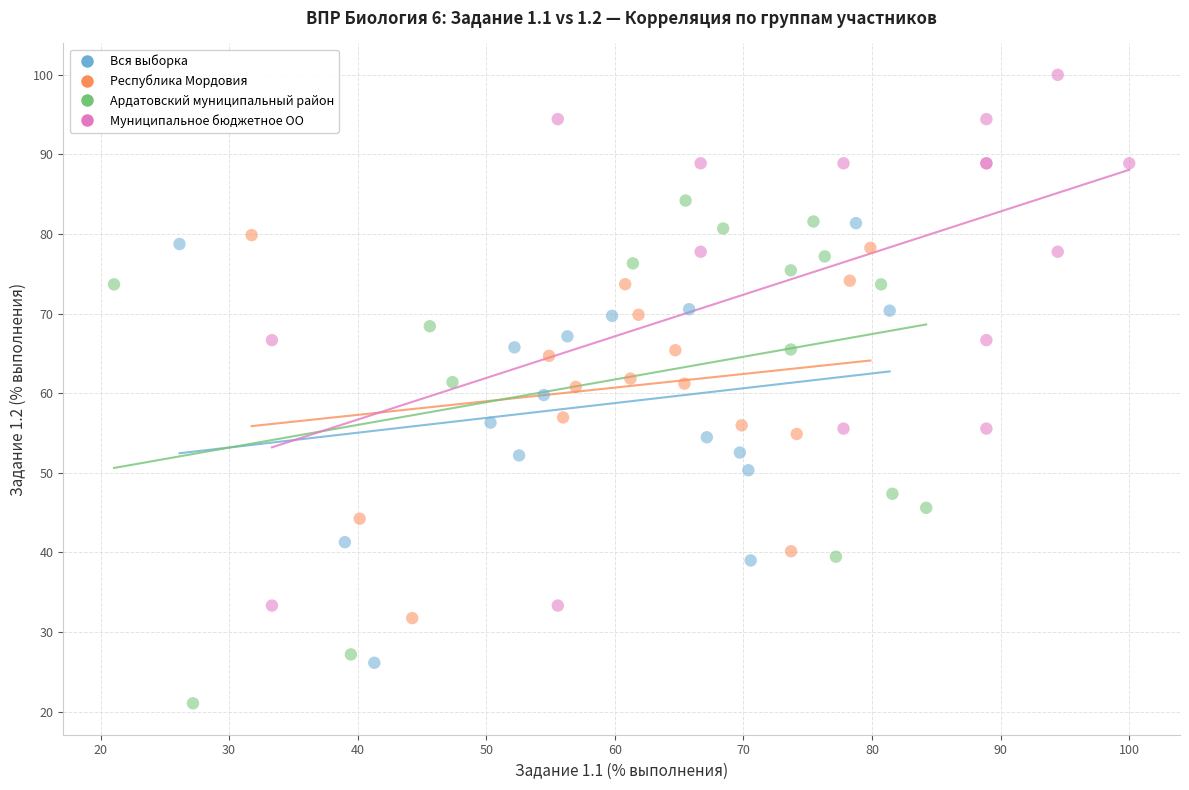

Which series reaches the minimum Y coordinate?

Ардатовский муниципальный район